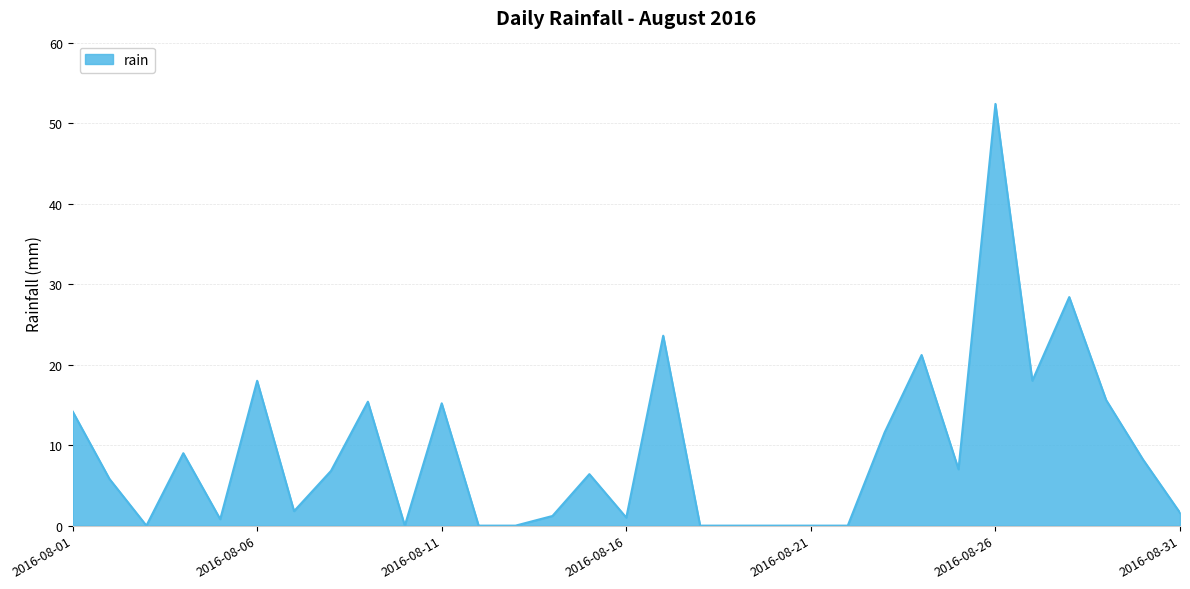

What is the greatest value displayed?

52.4